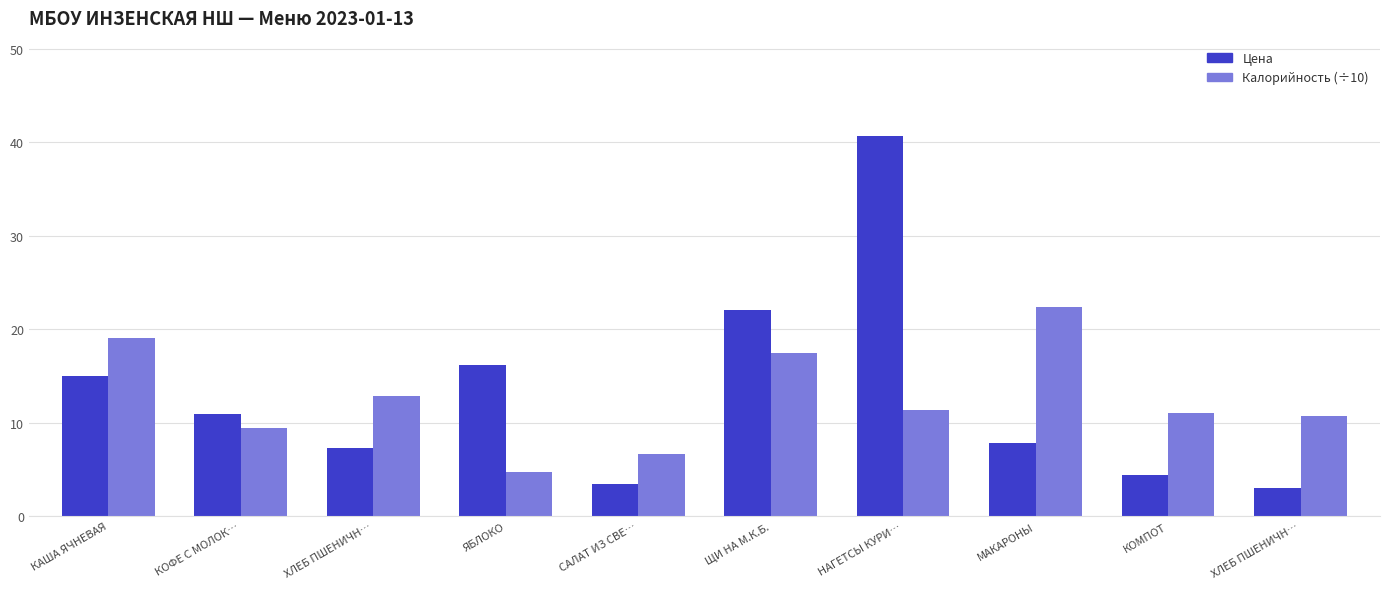

What are all the series names shown in the legend?

Цена, Калорийность (÷10)